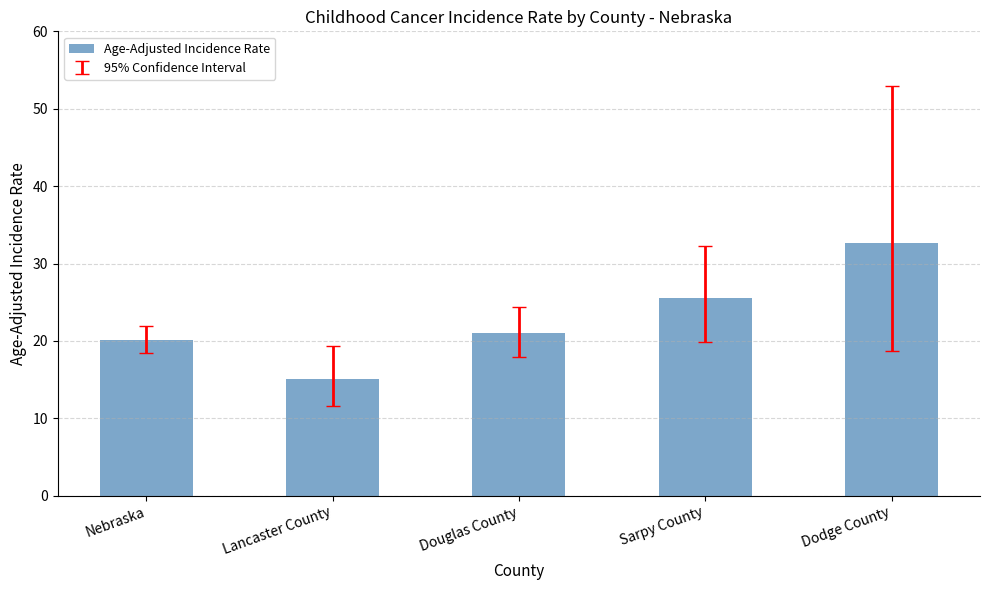

What is the difference between the maximum and minimum values?

17.5